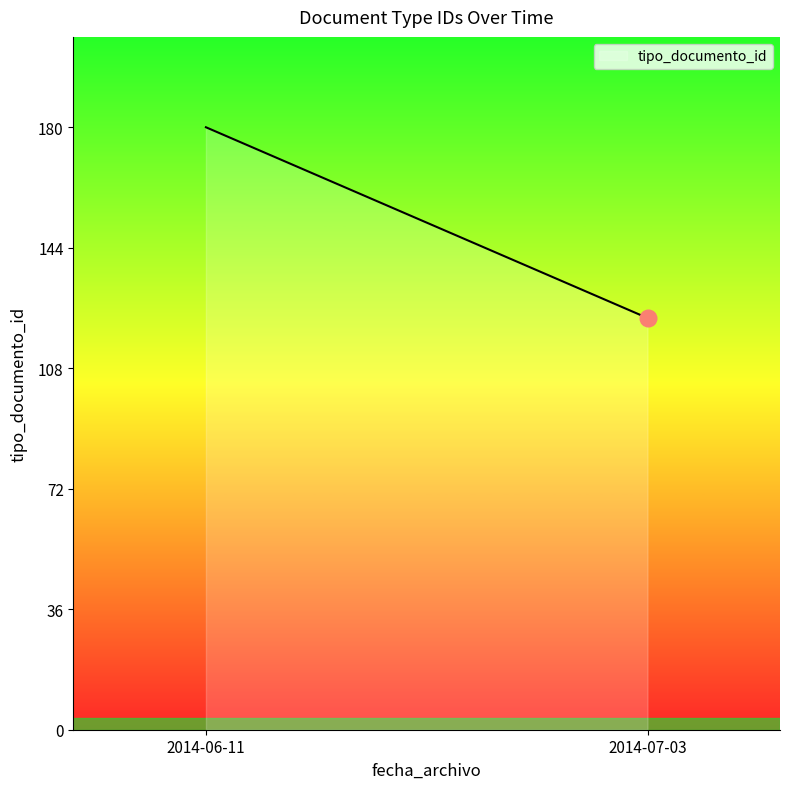

What is the difference between the maximum and minimum values?

57.0